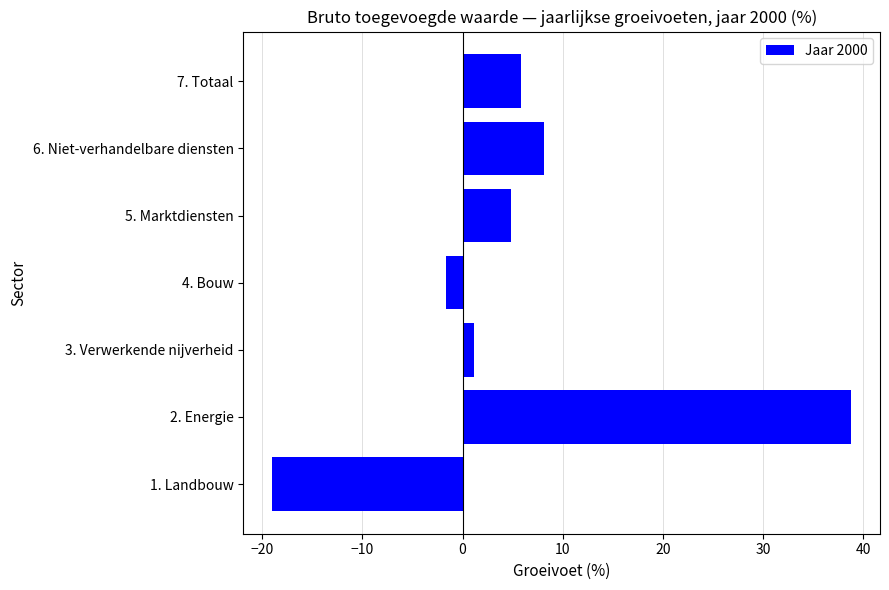

Reading bottom to top, what are all the values shown in this chart?

1. Landbouw=-19.0	2. Energie=38.8	3. Verwerkende nijverheid=1.1	4. Bouw=-1.7	5. Marktdiensten=4.8	6. Niet-verhandelbare diensten=8.1	7. Totaal=5.8